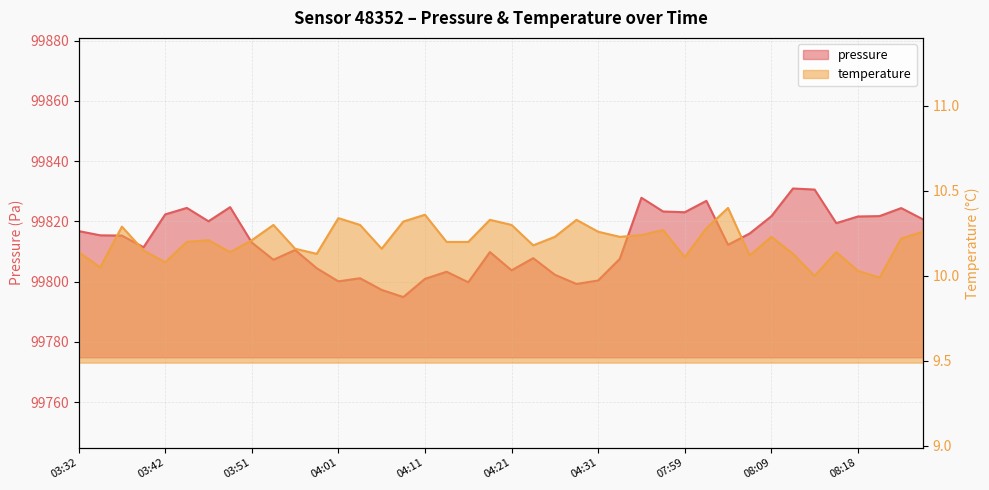

Which category has the highest value in the pressure series?

08:11